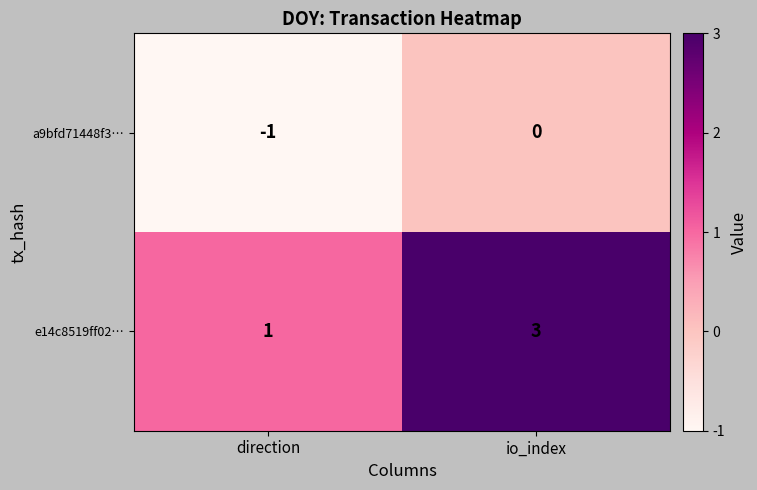

Which label corresponds to the largest value in the chart?

io_index